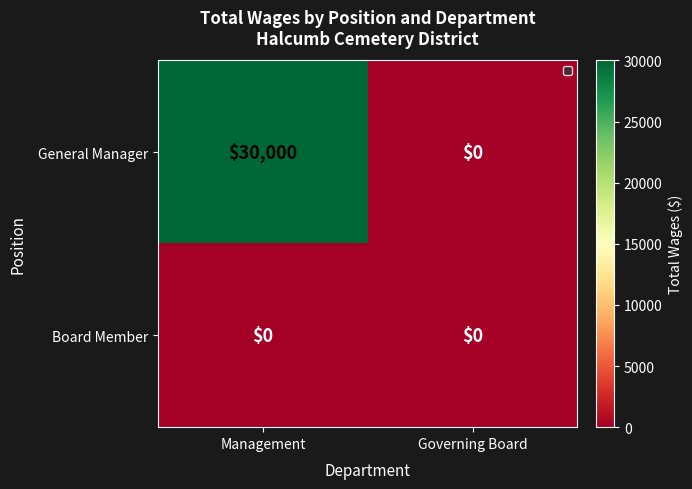

Reading left to right, what are all the values shown in this chart?

General Manager: 30000	0
Board Member: 0	0